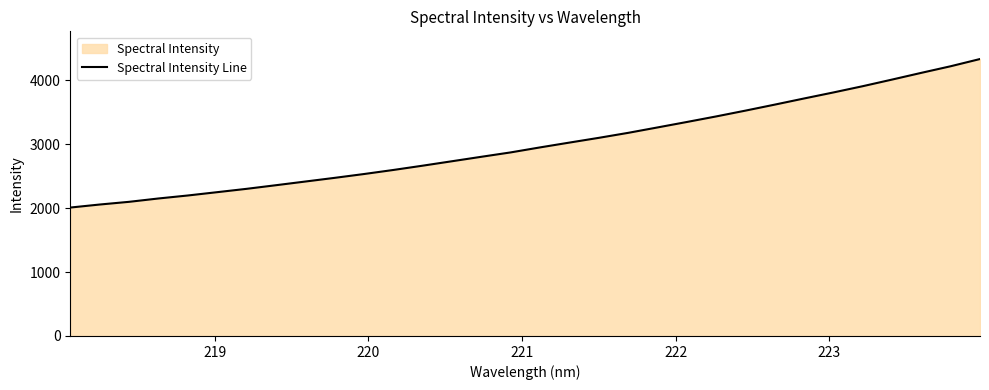

What is the difference between the maximum and minimum values?

2324.5